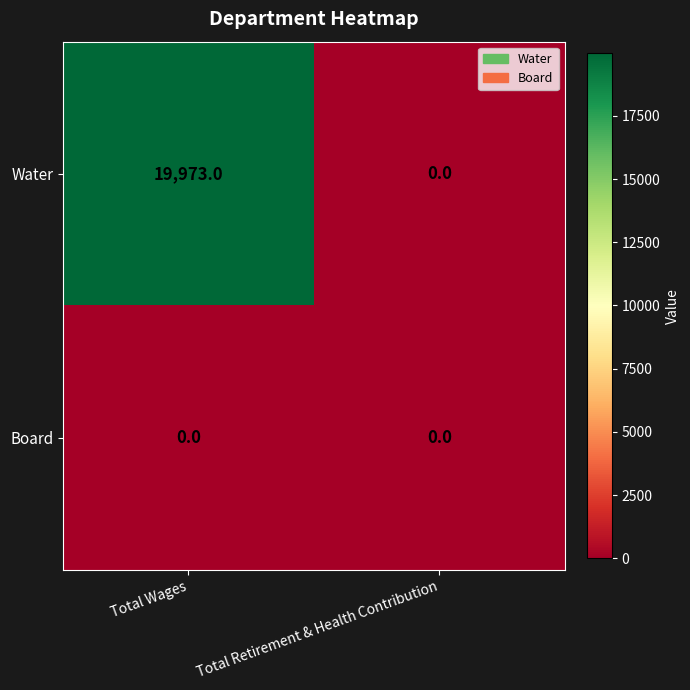

Reading left to right, extract all data points from this chart.

Water: 19973	0
Board: 0	0